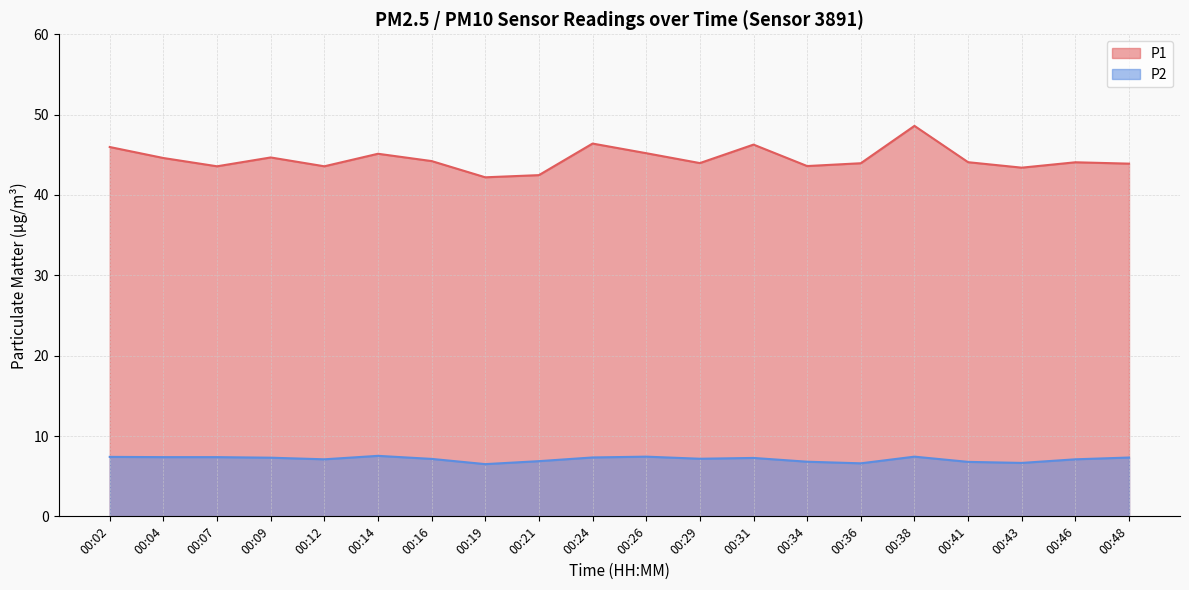

The value of P1 at 00:26 is 65.6. True or false?

False